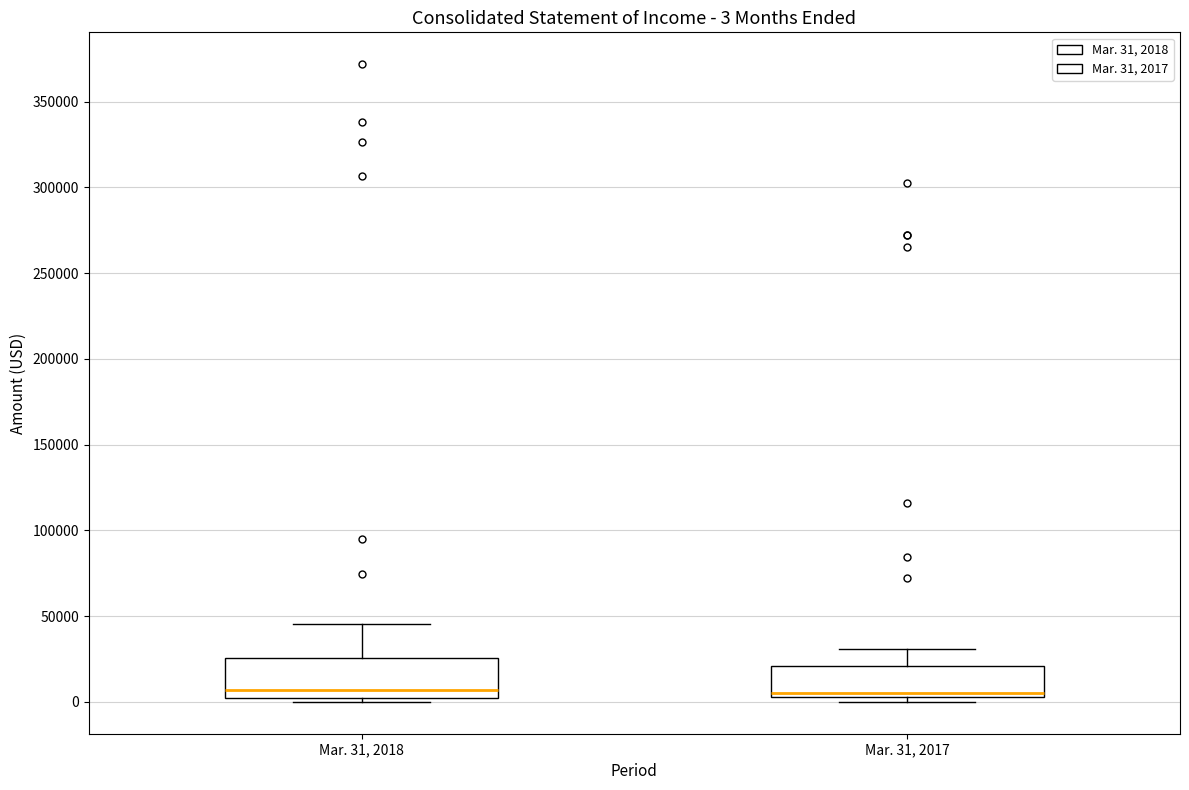

Comparing the boxes themselves (not the whiskers), which one is the tallest?

Mar. 31, 2018